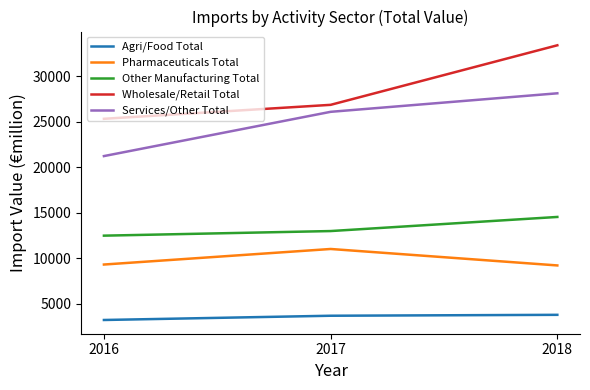

The Services/Other Total series shows 28128.4 at 2018. True or false?

True